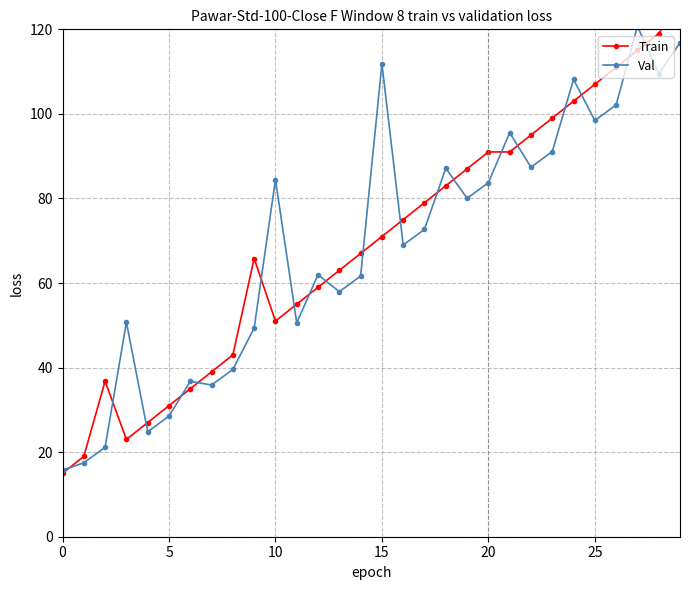

Reading right to left, extract all data points from this chart.

Train: 127.0	119.0	115.0	111.0	107.0	103.0	99.0	95.0	91.0	91.0	87.0	83.0	79.0	75.0	71.0	67.0	63.0	59.0	55.0	51.0	65.8	43.0	39.0	35.0	31.0	27.0	23.0	36.8	19.0	15.0
Val: 116.8	109.5	120.8	102.1	98.4	108.2	91.1	87.4	95.5	83.7	80.0	87.2	72.7	69.0	111.8	61.6	58.0	62.0	50.6	84.5	49.4	39.6	35.9	36.8	28.5	24.8	50.7	21.2	17.5	15.8